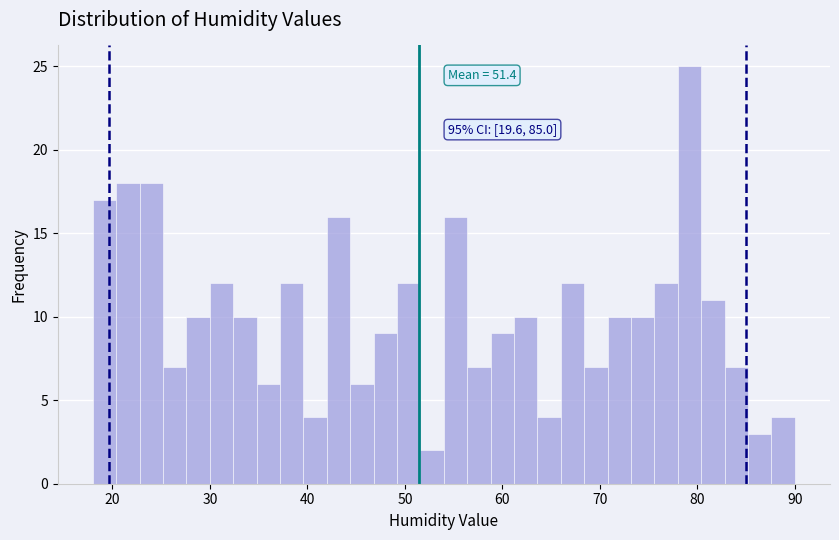

Around what value on the x-axis is the tallest bar? Give the approximate position of its centre, as read against the axis.

79